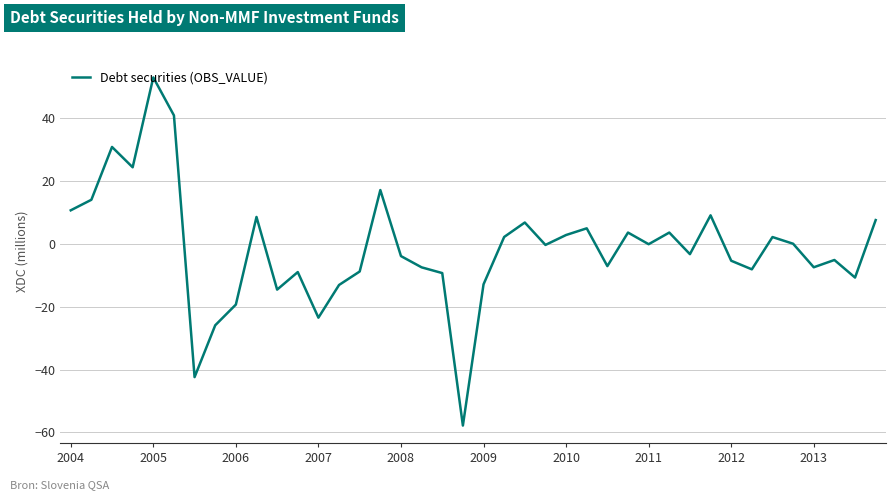

What is the maximum value shown in the chart?

53.1